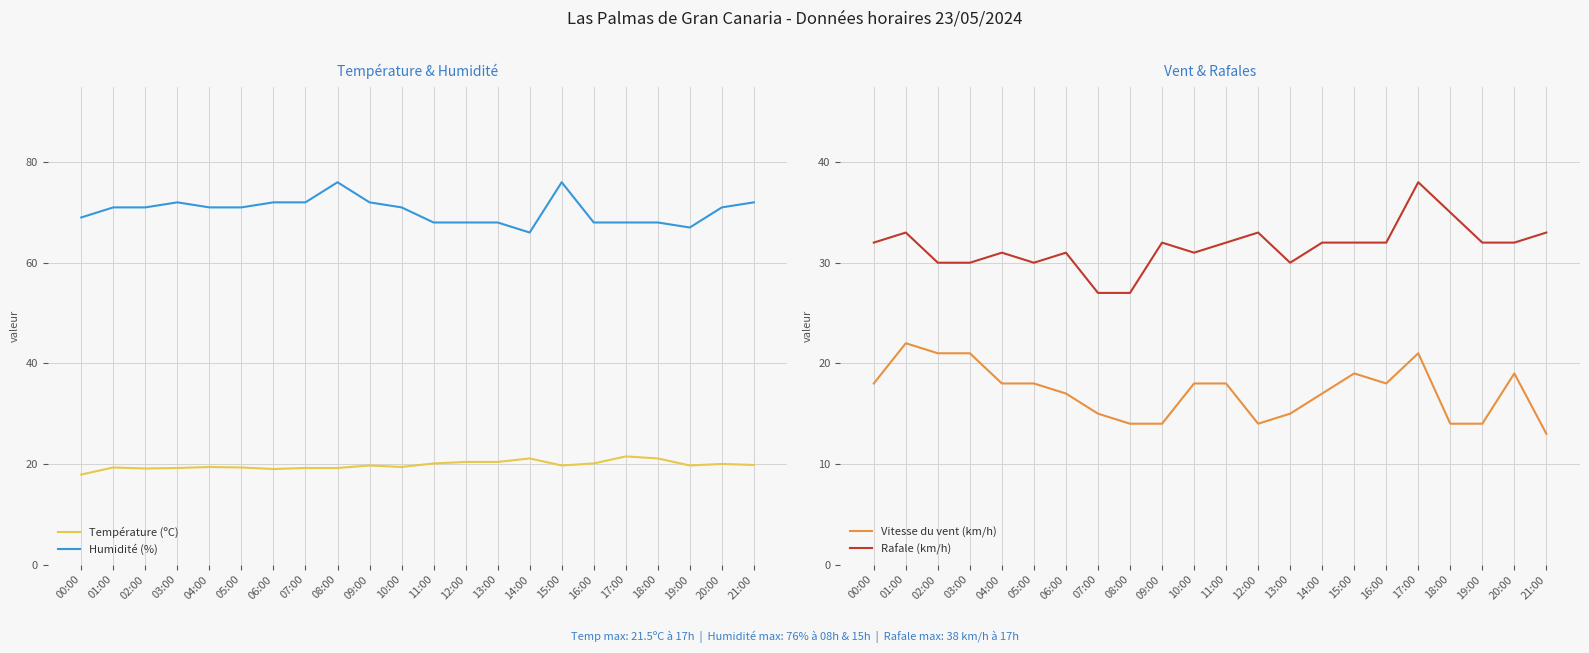

At which label does Rafale (km/h) first exceed 32?

01:00